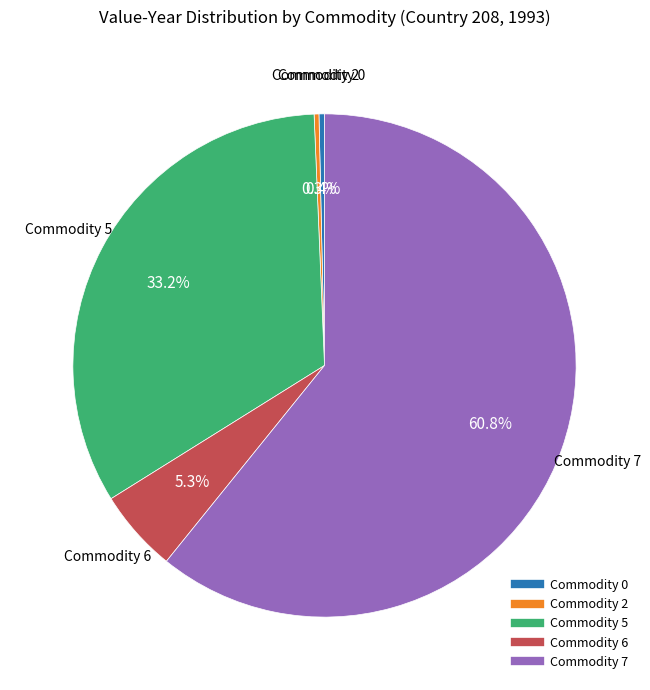

Is there a majority slice in this chart?

Yes